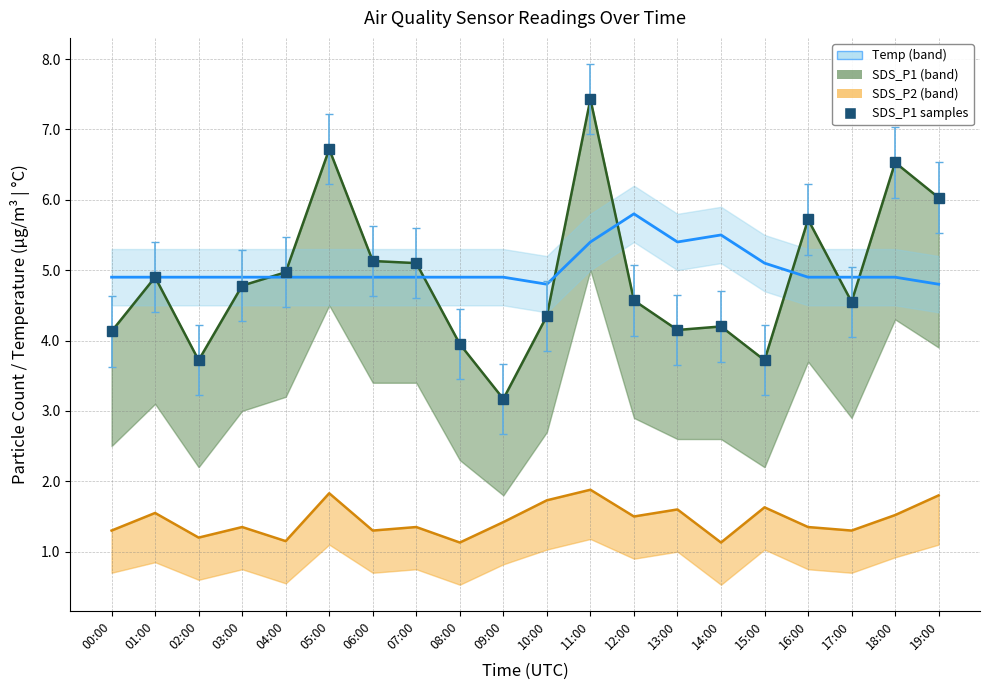

True or false: SDS_P1 has a value of 4.5 at 18:00.

False